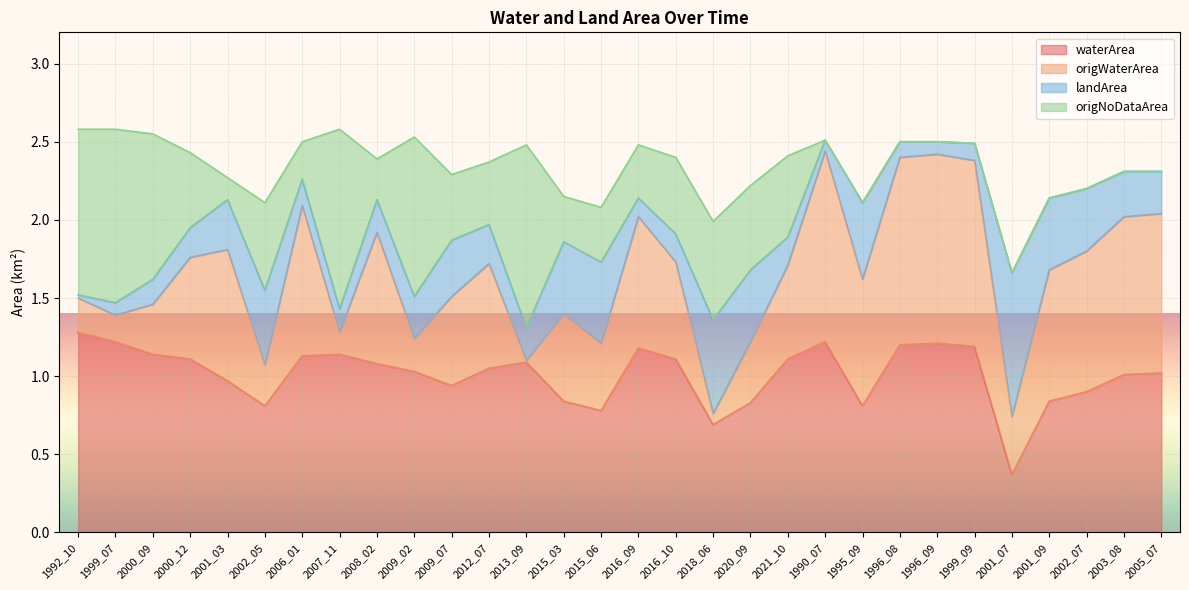

What is the approximate value of waterArea at 2020_09?

0.8